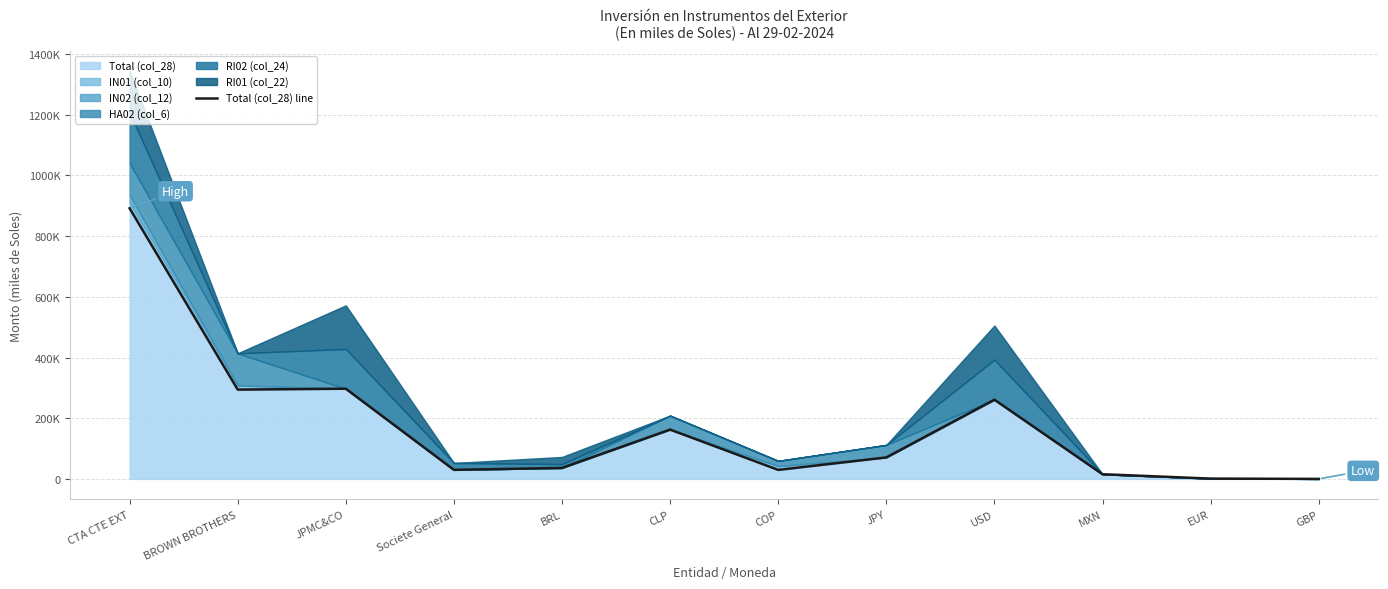

What is the label of the 7th point from the right?

CLP